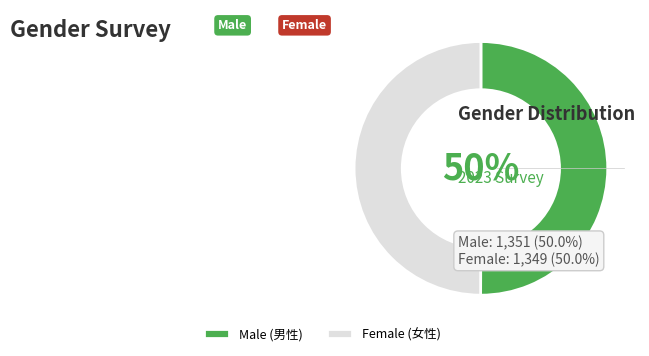

To the nearest percent, what is the average slice percentage?

50%